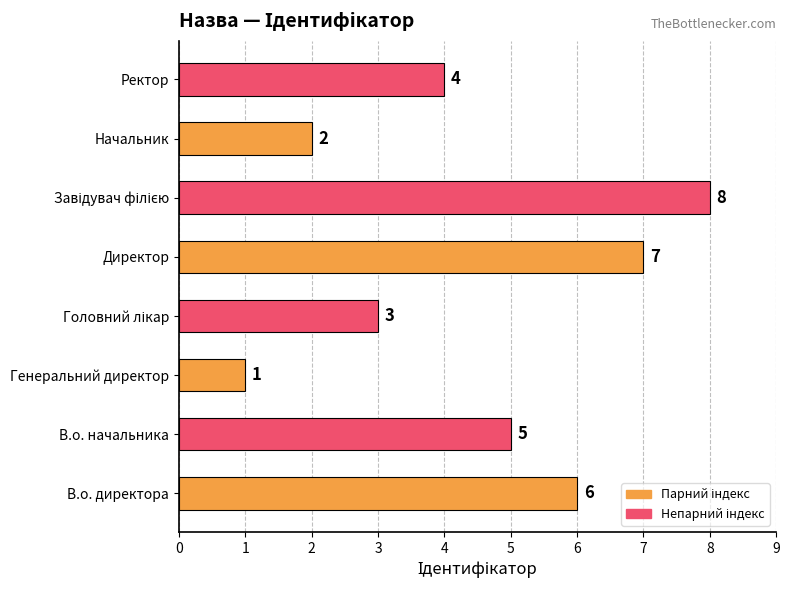

Between Директор and В.о. директора, which is larger?

Директор